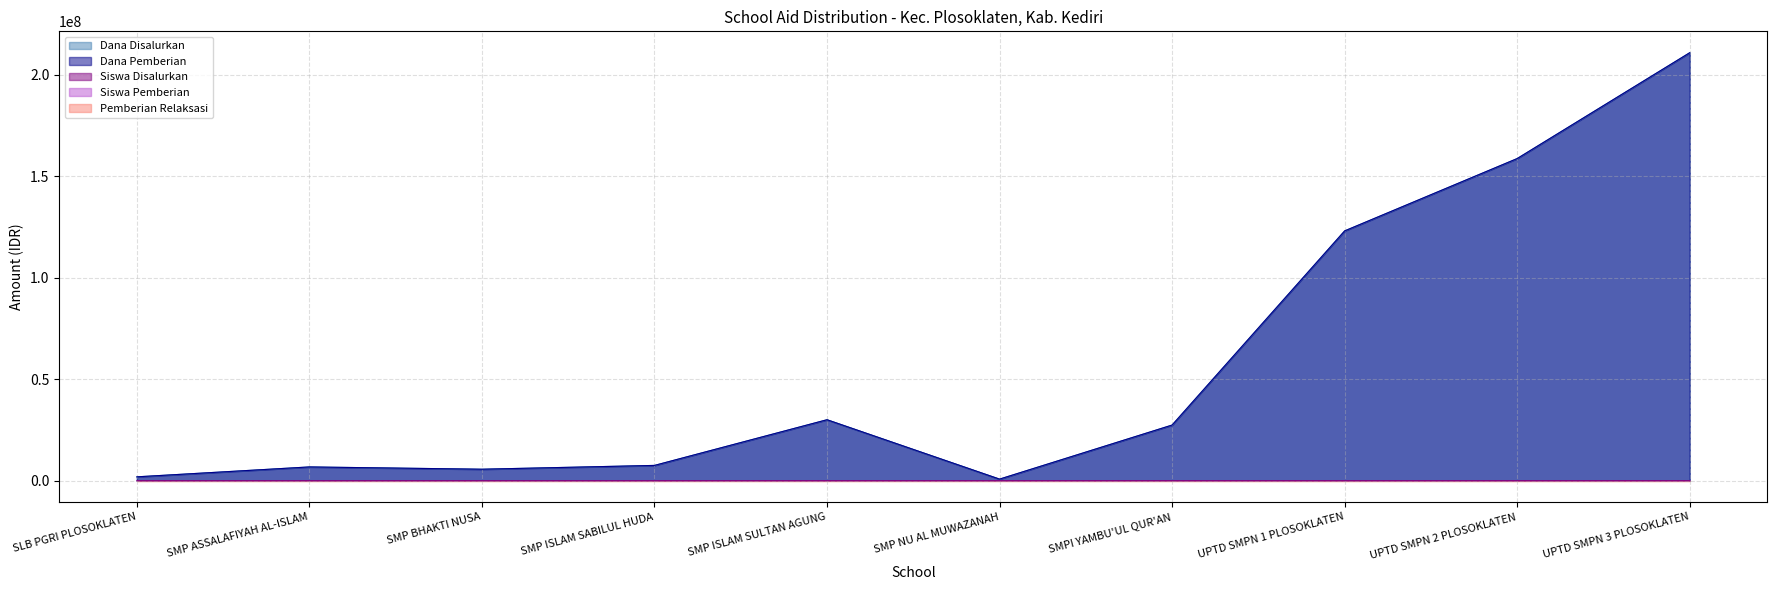

Which series has the largest total across all categories?

Dana Disalurkan